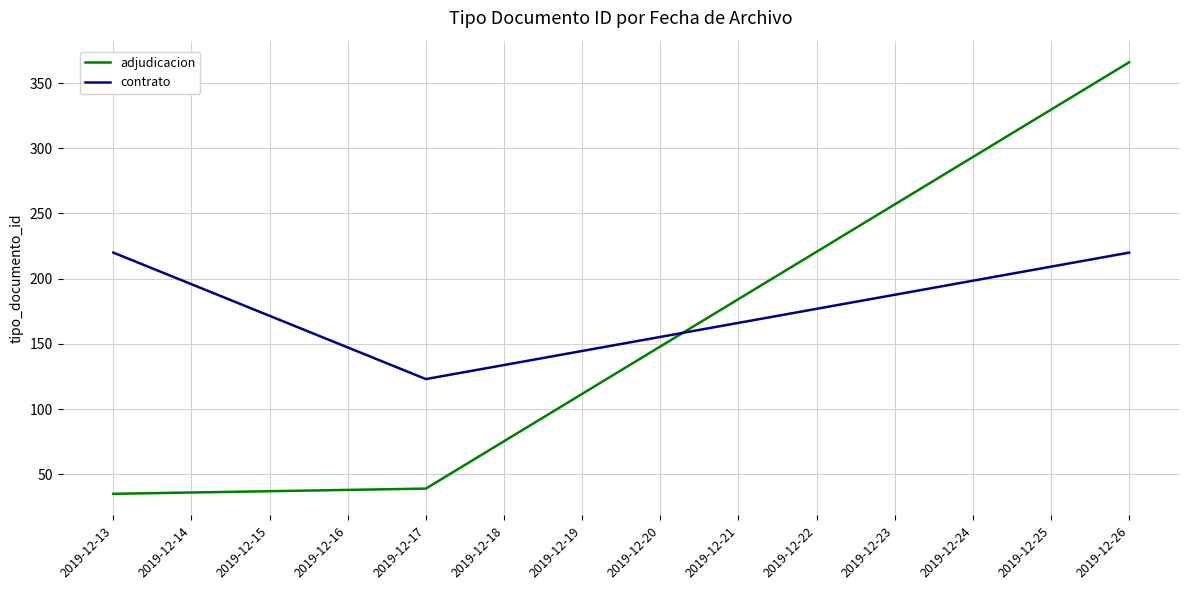

Between 2019-12-13 and 2019-12-17, which series saw the biggest shift?

contrato